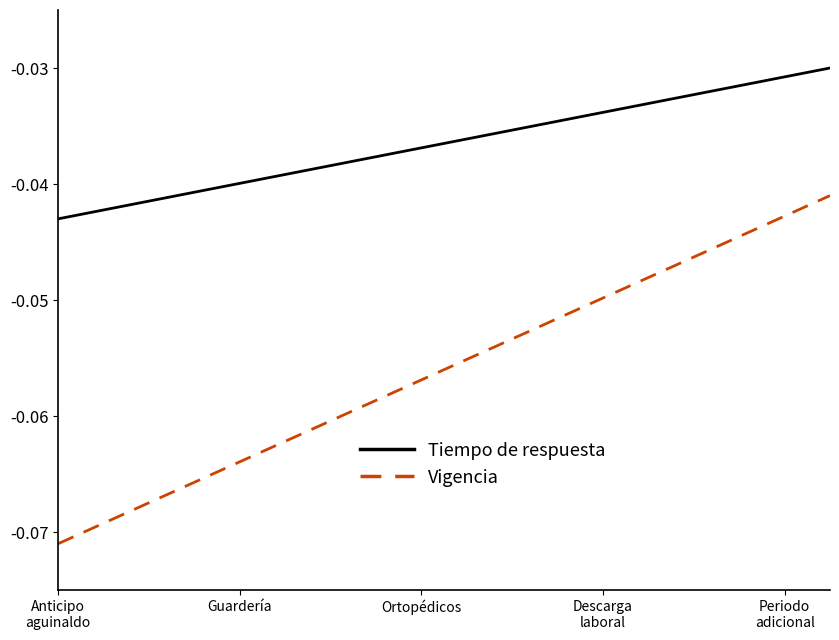

Which series has the widest spread of values?

Vigencia